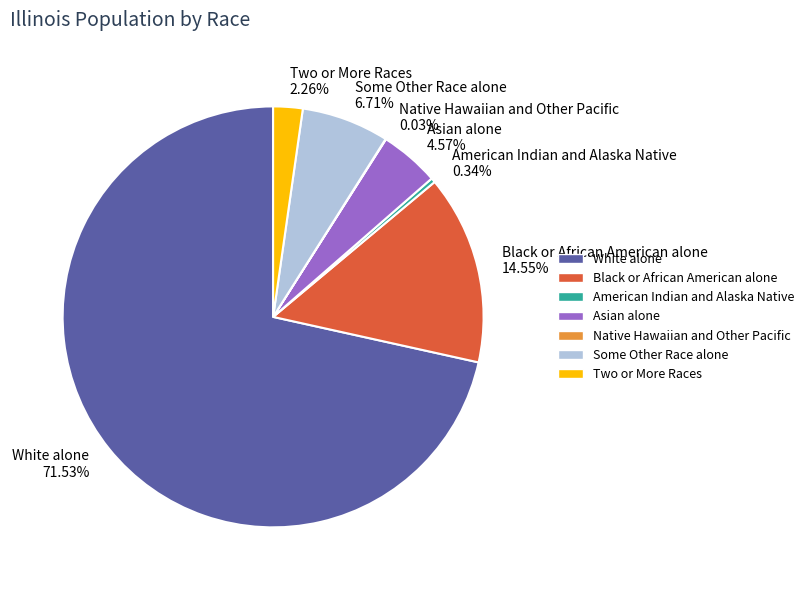

To the nearest percent, what percentage of the pie is Asian alone?

5%